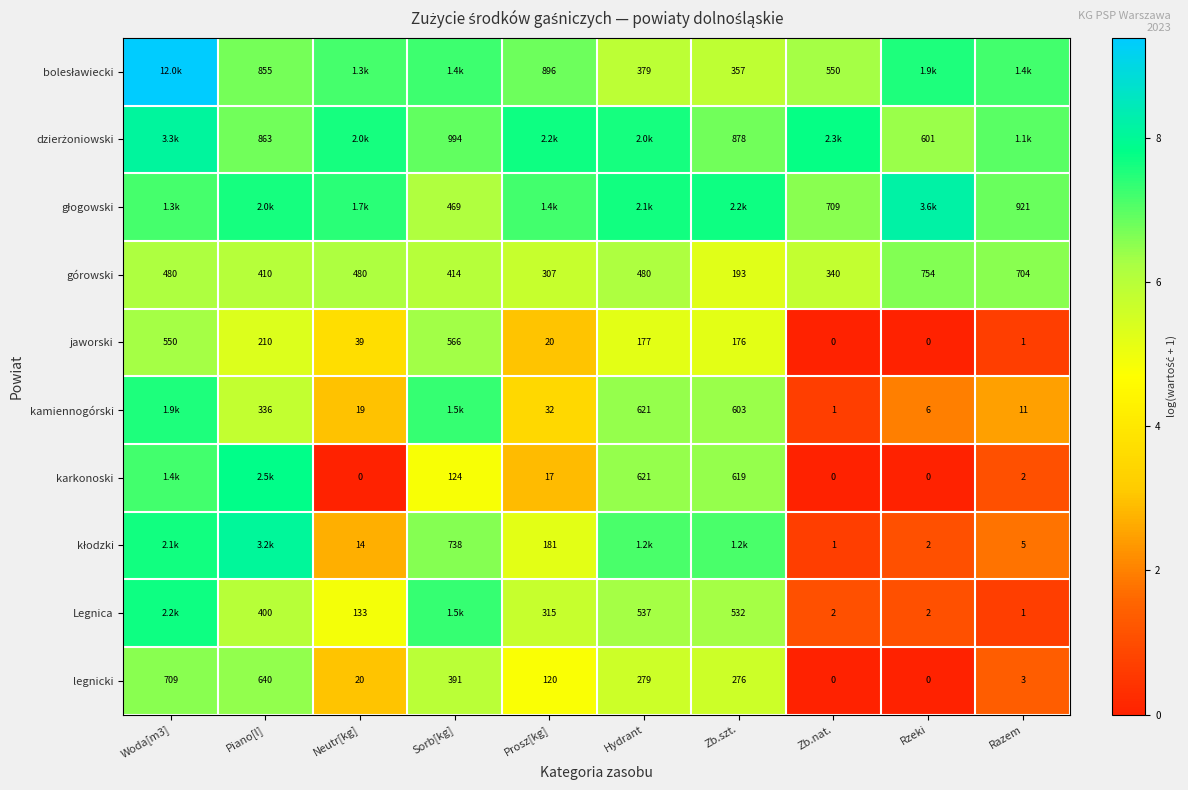

Is the value of legnicki at Hydrant greater than the value of górowski at Piano[l]?

No